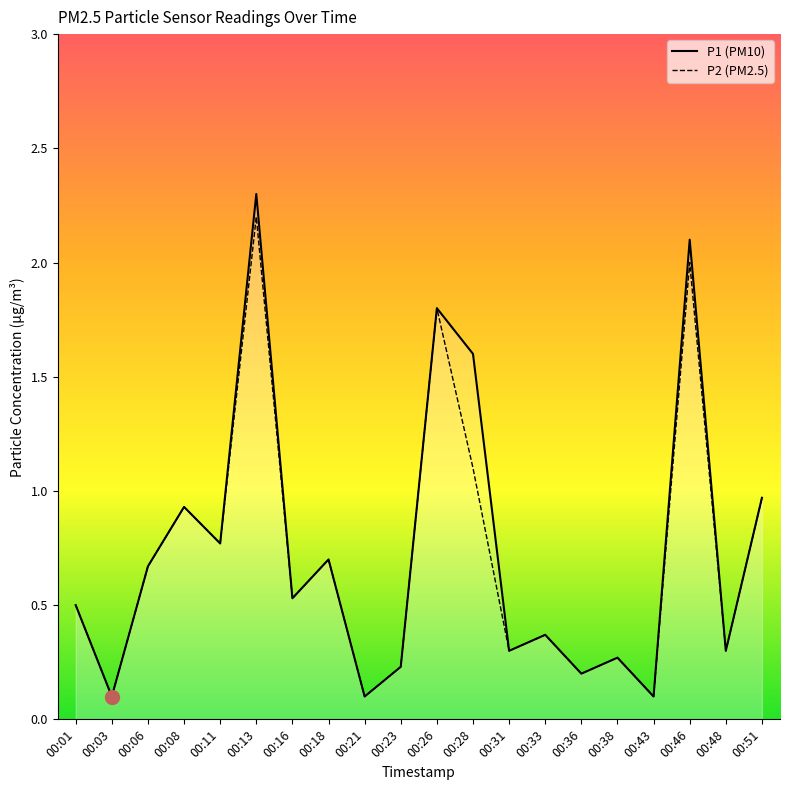

The P2 series shows 0.9 at 00:08. True or false?

True